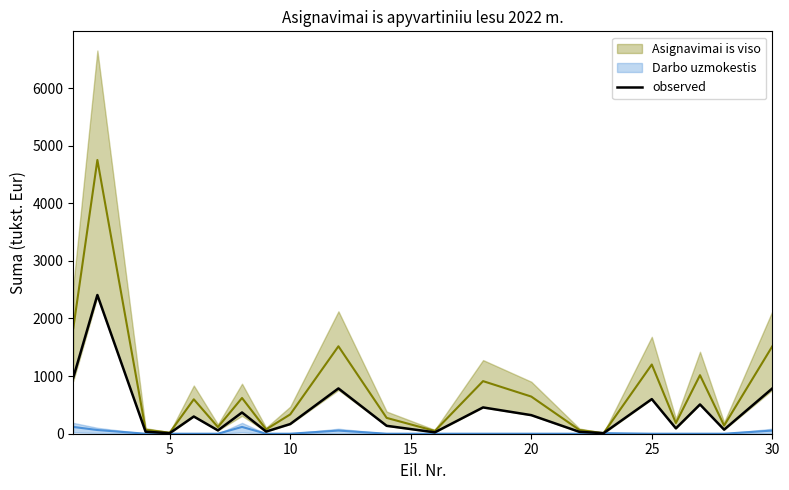

How many points are higher than both their immediate neighbors (excluding endpoints)?

7